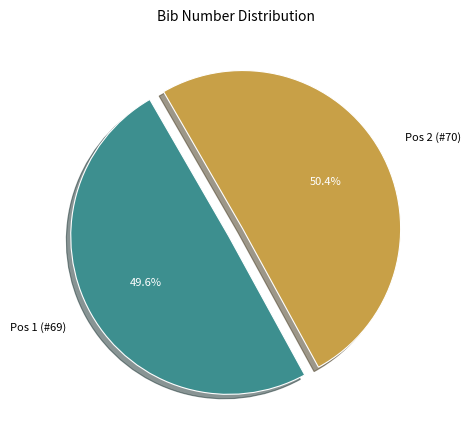

To the nearest percent, what percentage of the pie is Pos 1 (#69)?

50%